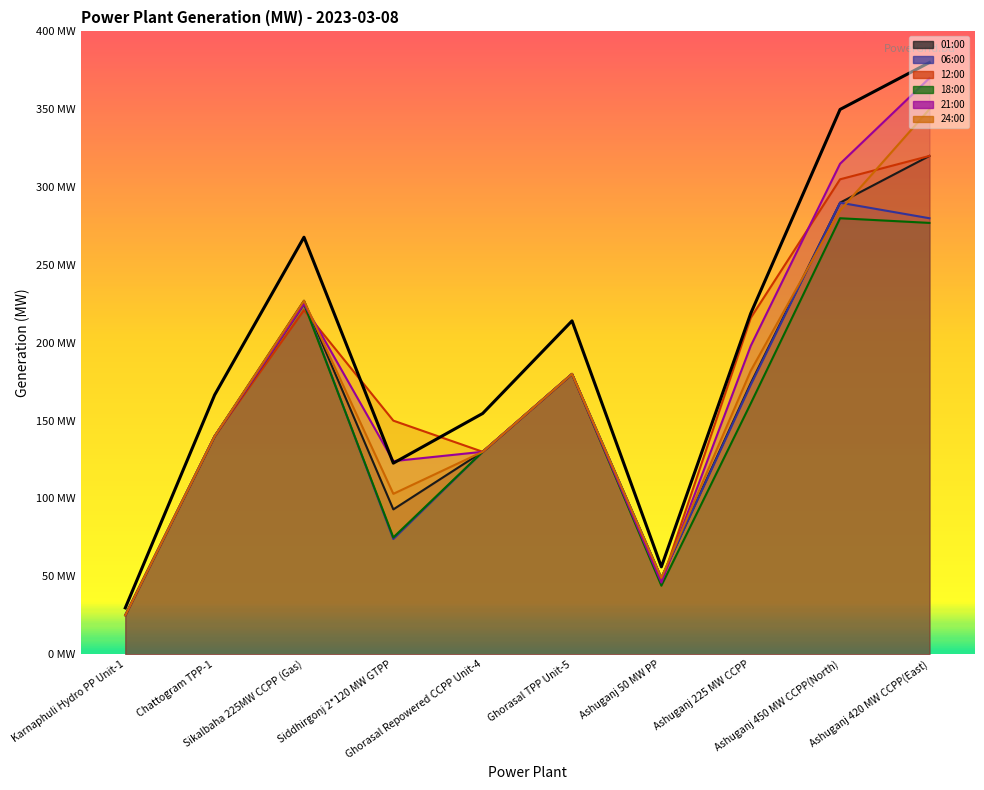

How many data points are less than 214?

5